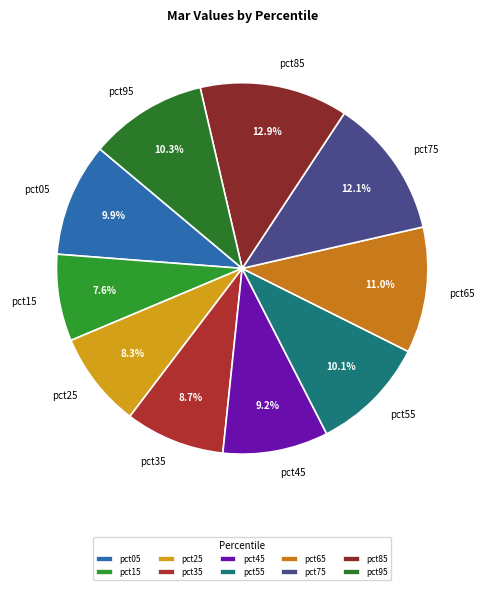

Count the number of slices in the pie.

10